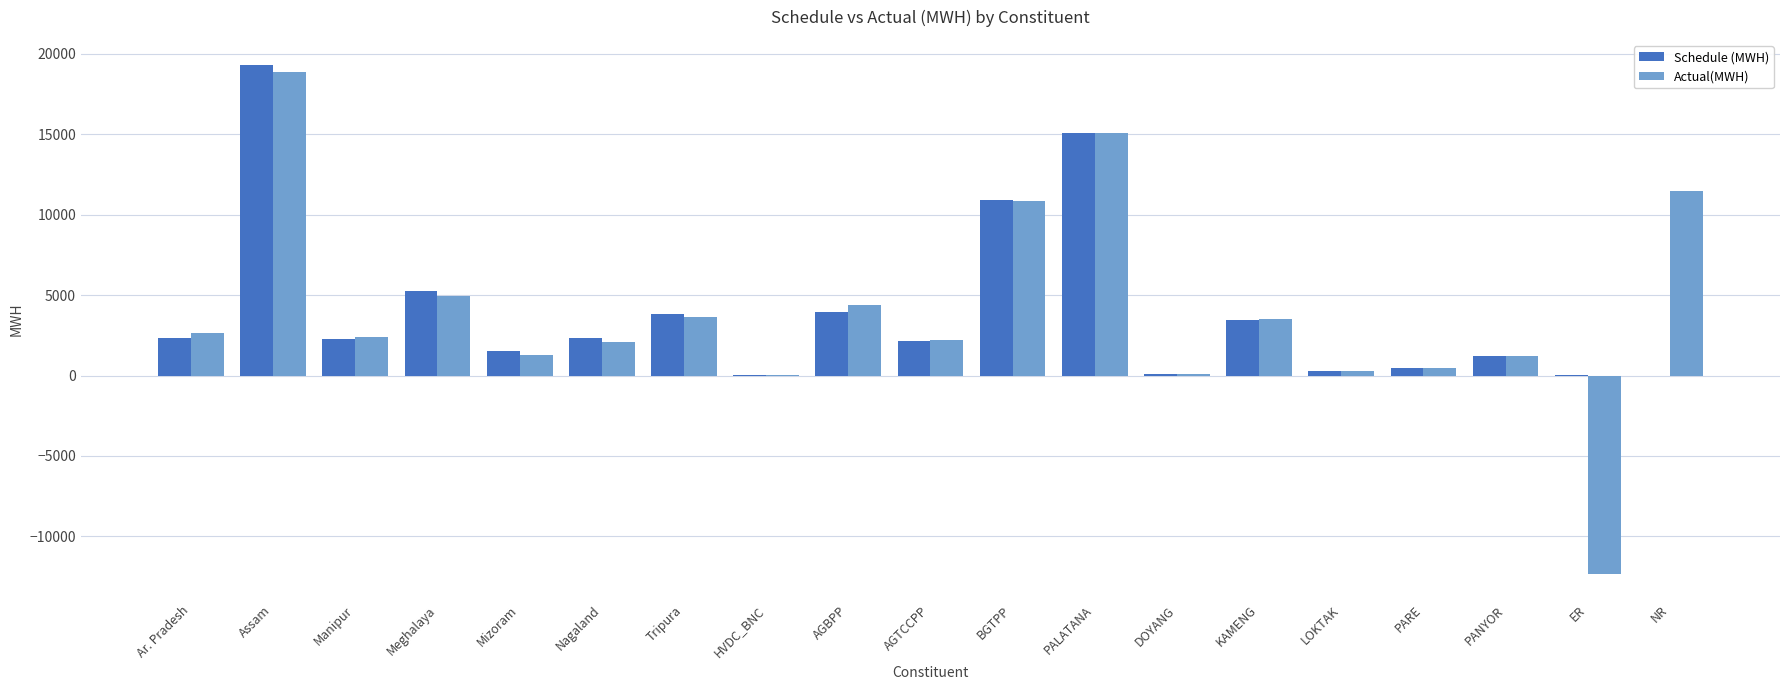

Is the value of Schedule (MWH) at AGBPP greater than the value of Actual(MWH) at PANYOR?

Yes